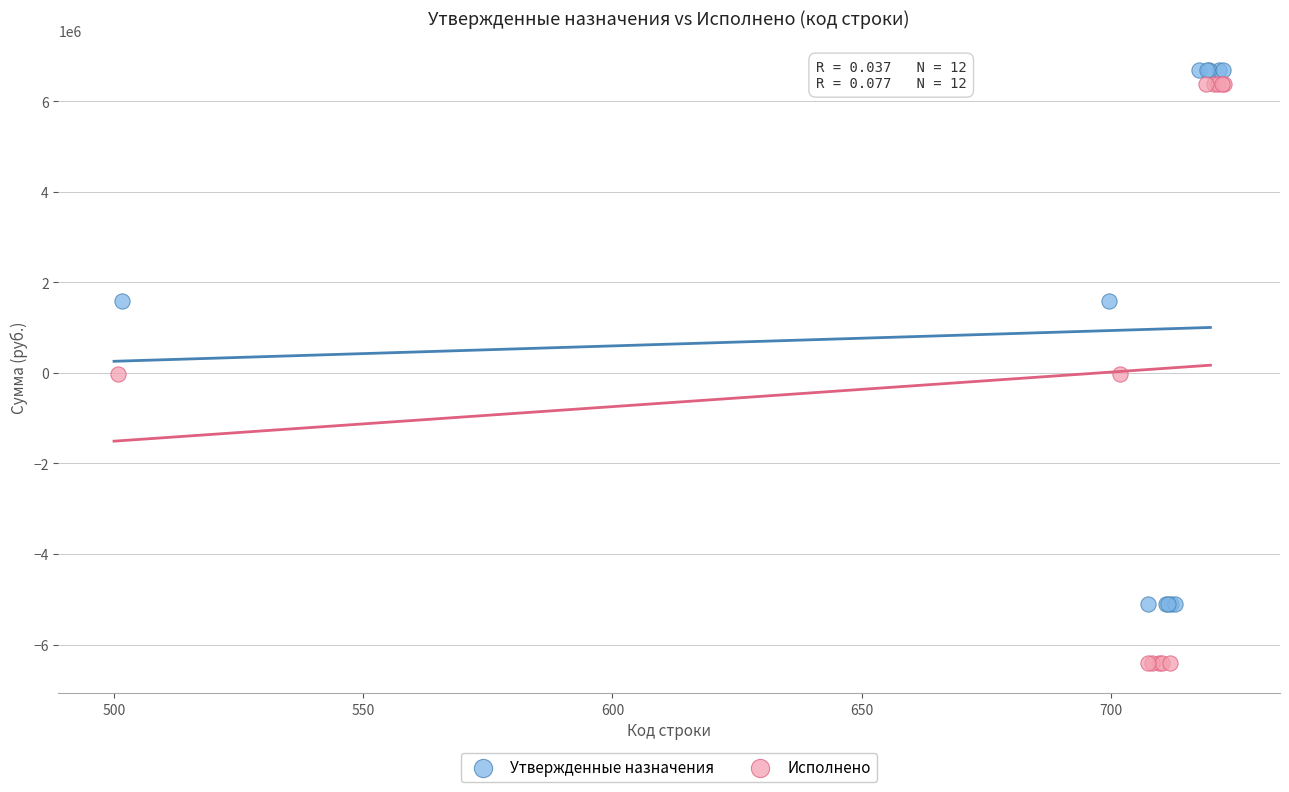

Which series has the widest spread of Y values?

Исполнено